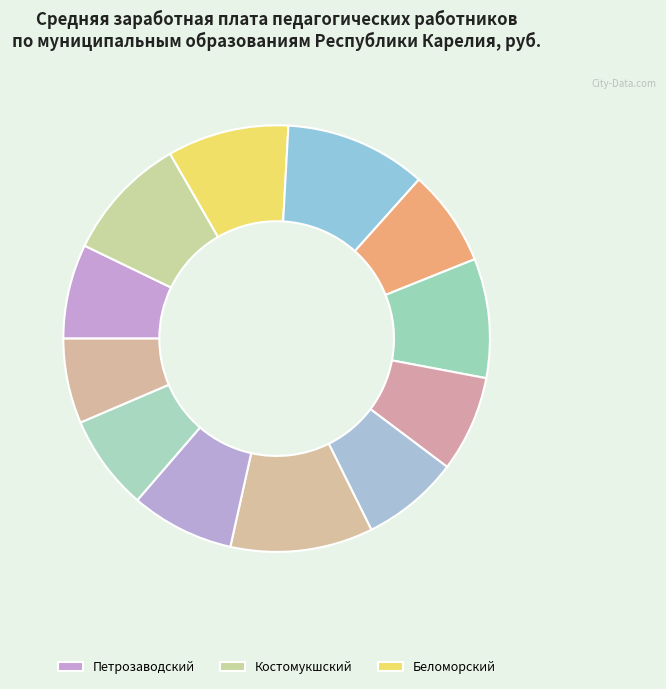

Rank the categories by value from highest to lowest.

Лоухский, Калевальский, Костомукшский, Беломорский, Кемский, Медвежьегорский, Лахденпохский, Сортавальский, Кондопожский, Муезерский, Петрозаводский, Олонецкий